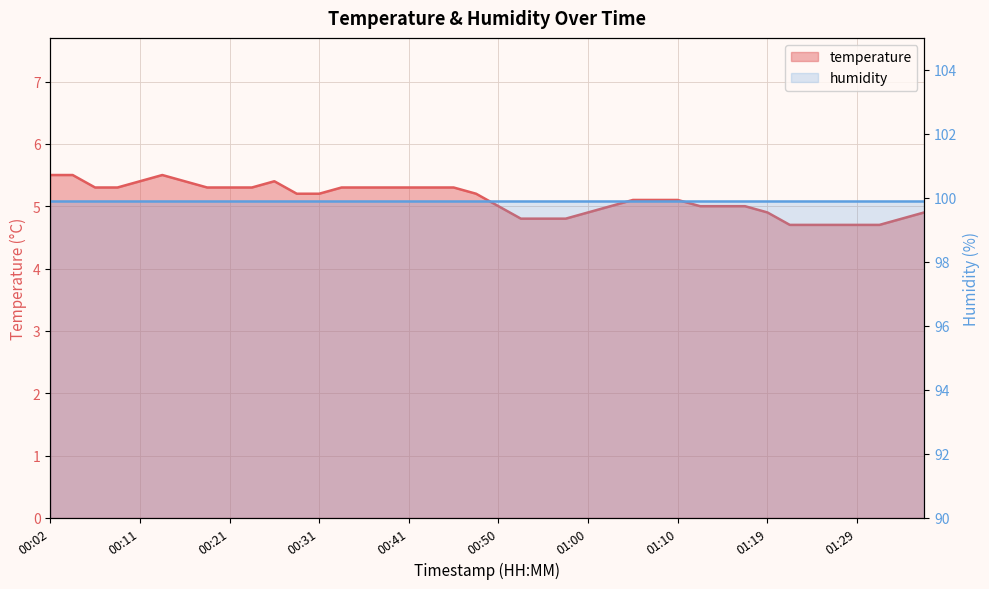

What is the sum of all values?

204.3